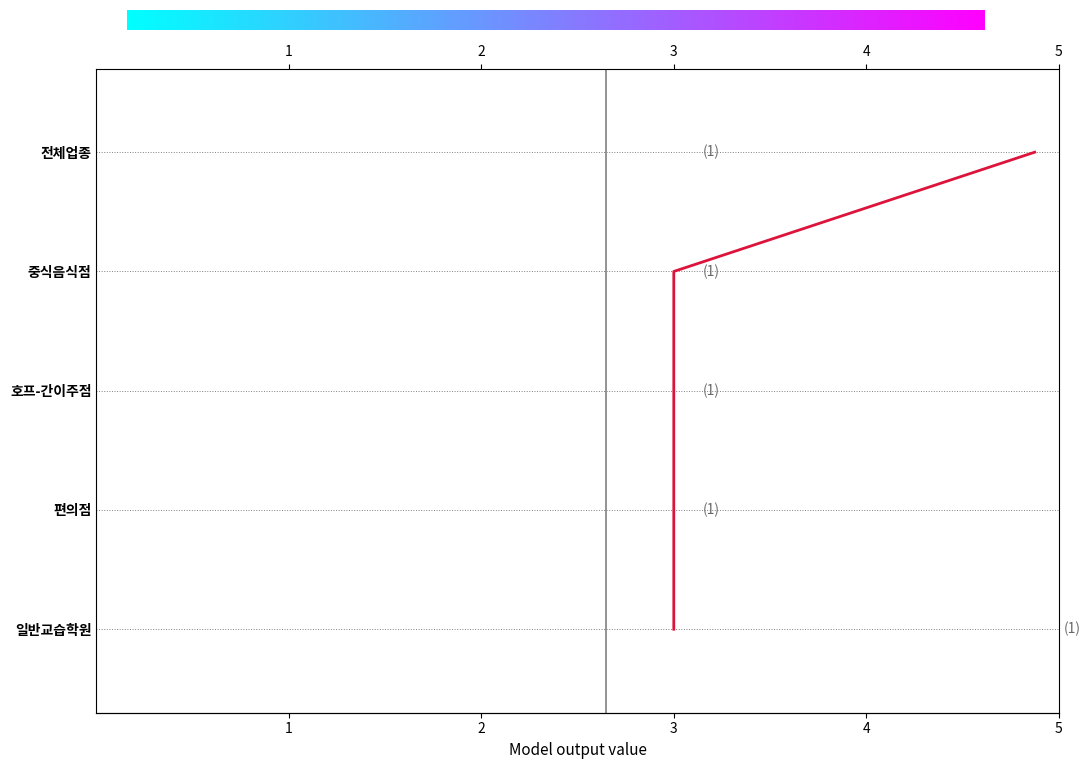

What is the change in value from 1 to 5?

+4